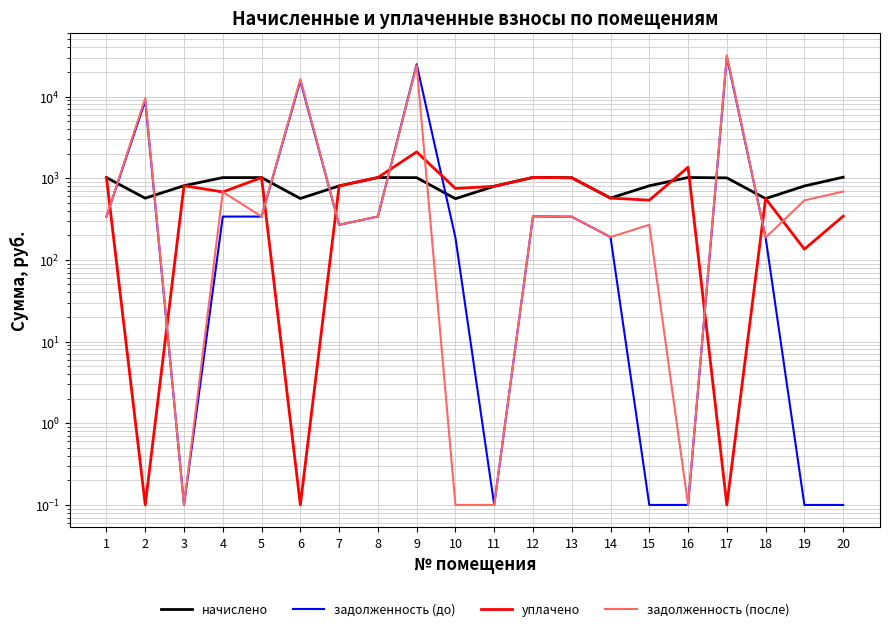

Does the chart have visible grid lines?

Yes